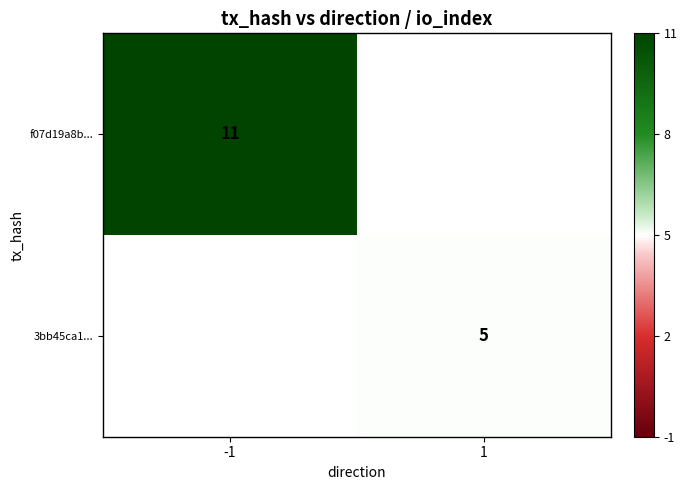

Is it true that 3bb45ca1... equals 2 at 1?

False